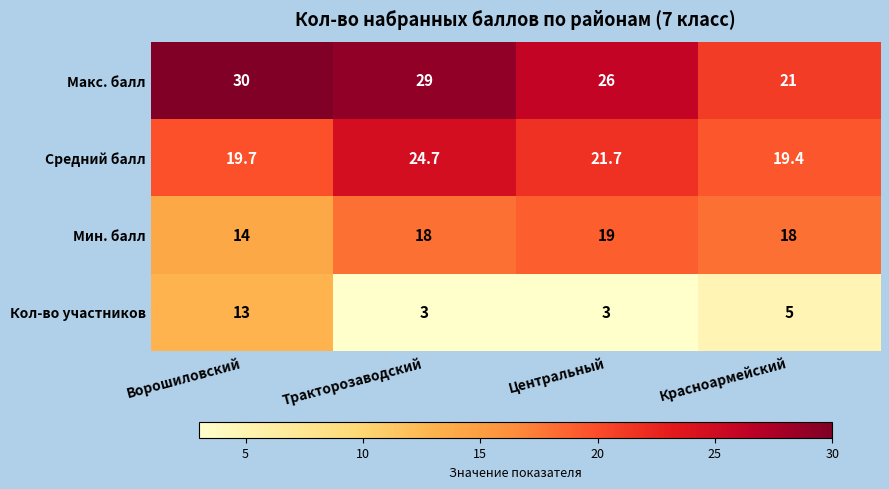

Where does the Макс. балл series first go above 29?

Ворошиловский